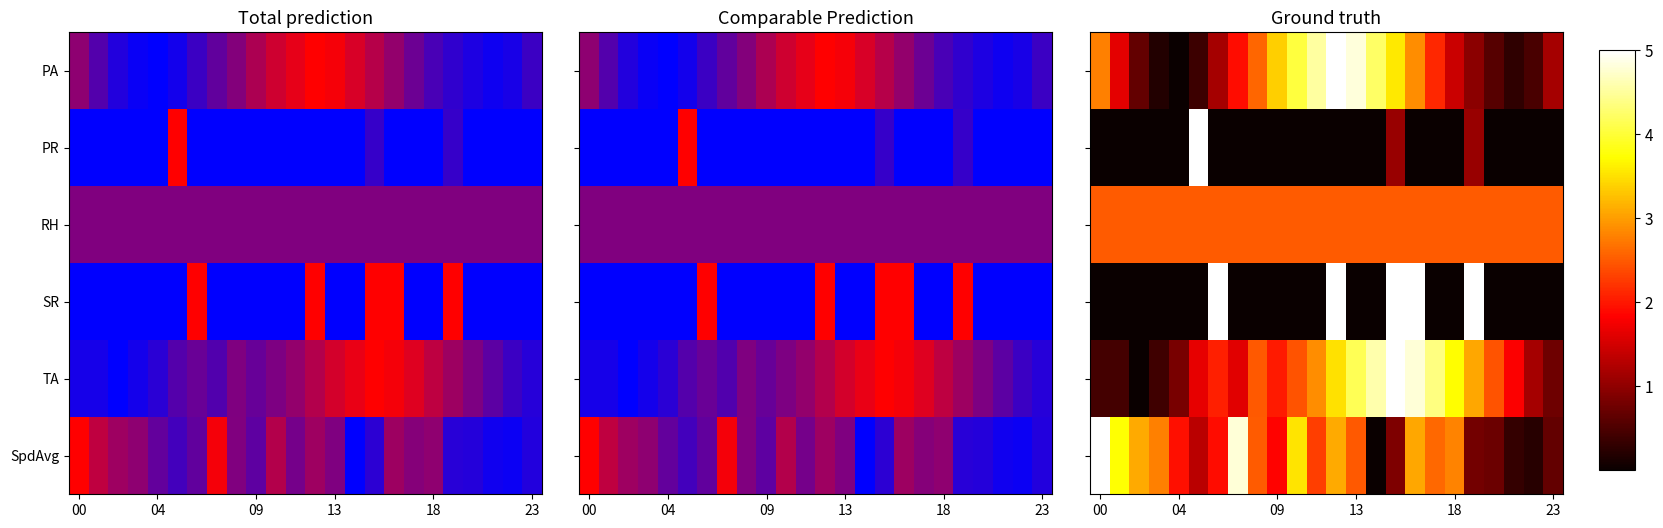

At which category is the sum across all series the highest?

12